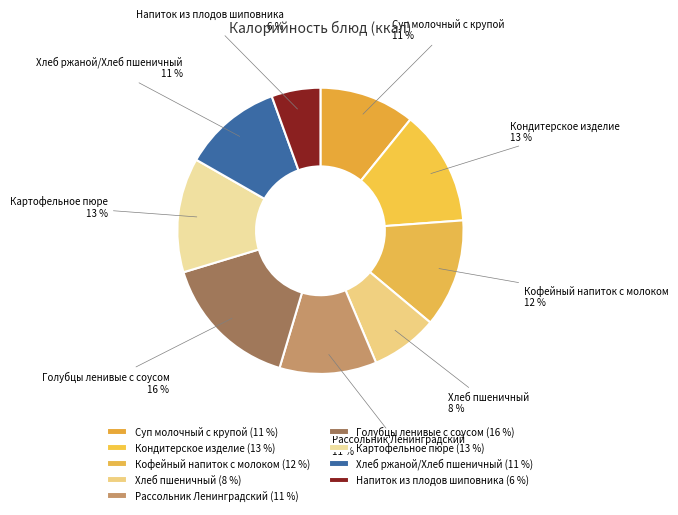

To the nearest percent, what portion does Хлеб ржаной/Хлеб пшеничный represent?

11%